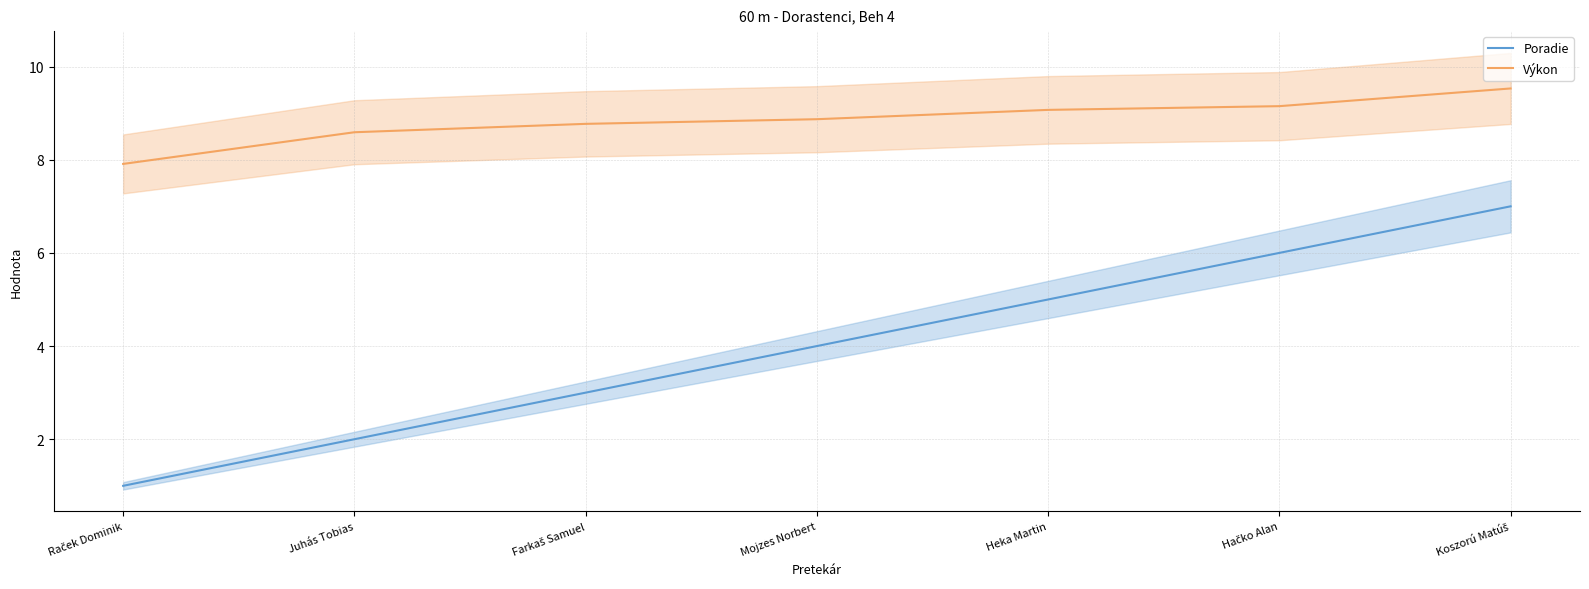

How many data points does each series have?

7